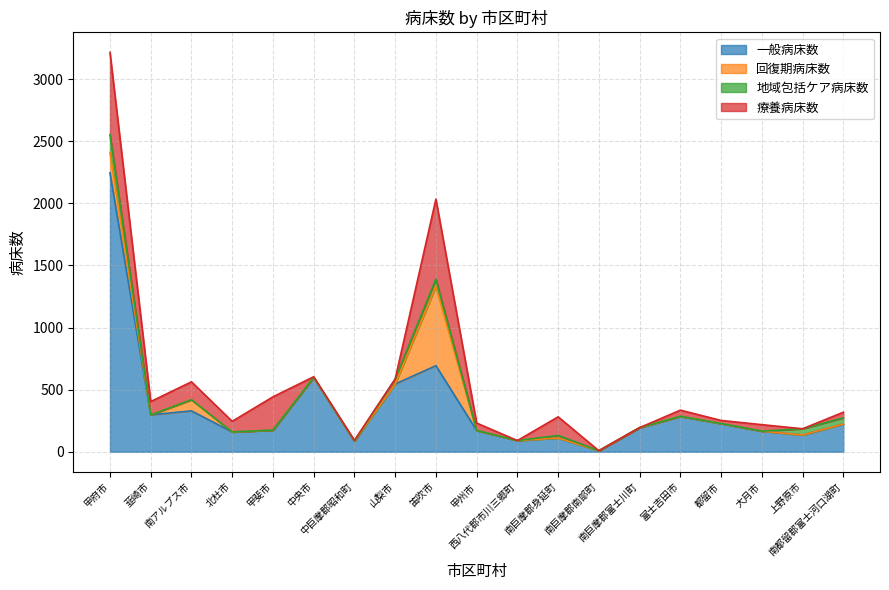

Reading right to left, transcribe all the data shown in this chart.

一般病床数: 224	135	166	227	285	194	8	111	90	171	693	545	86	598	174	159	329	297	2246
回復期病床数: 0	0	0	0	0	0	0	0	0	0	639	0	0	0	0	0	90	0	163
地域包括ケア病床数: 49	50	0	0	0	0	0	20	0	0	58	40	0	0	0	0	0	0	144
療養病床数: 45	0	52	25	50	0	0	150	0	60	644	0	6	6	268	86	144	107	663